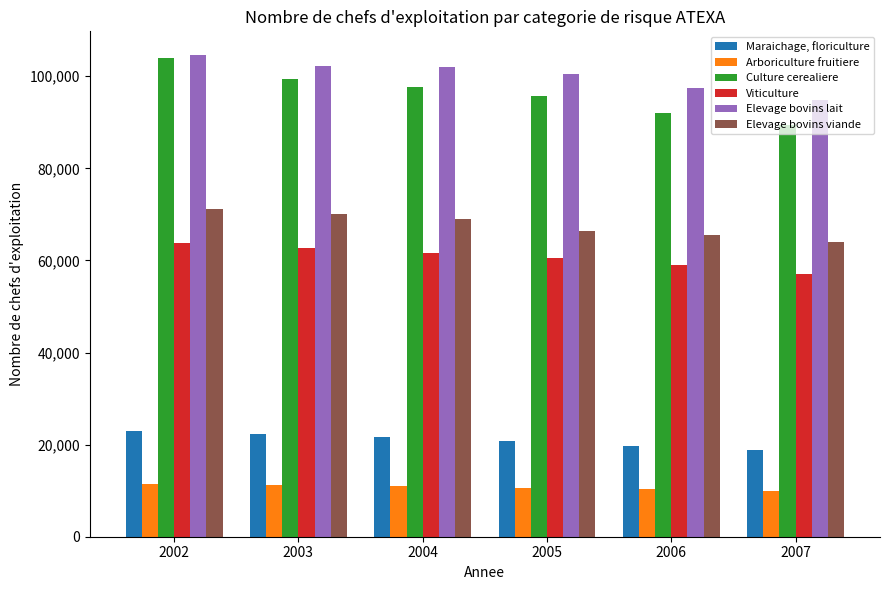

List the series in order of their peak value, highest first.

Elevage bovins lait, Culture cerealiere, Elevage bovins viande, Viticulture, Maraichage, floriculture, Arboriculture fruitiere